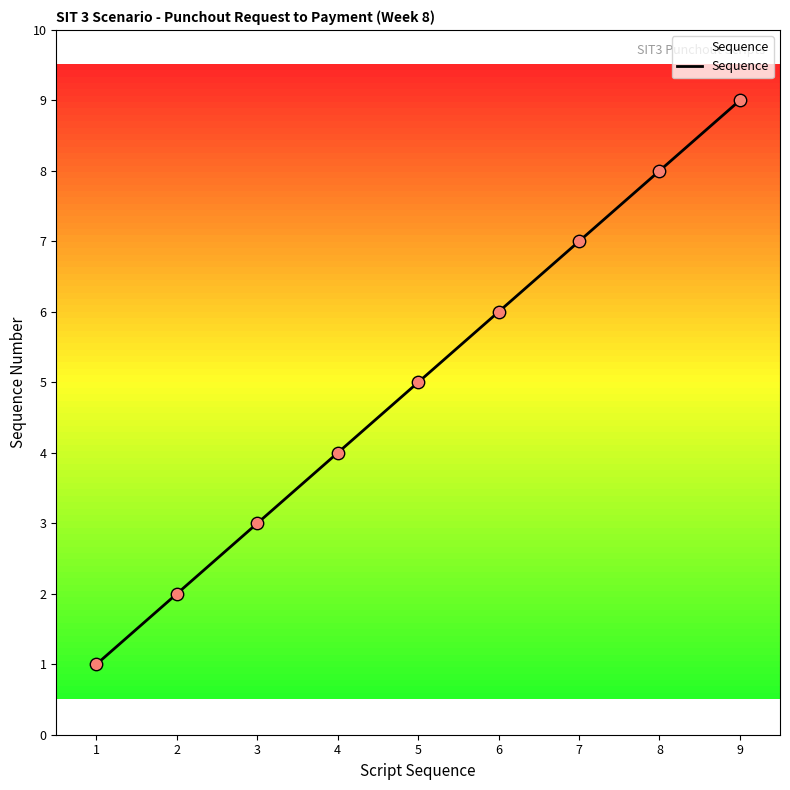

Which has a higher value, 1 or 4?

4